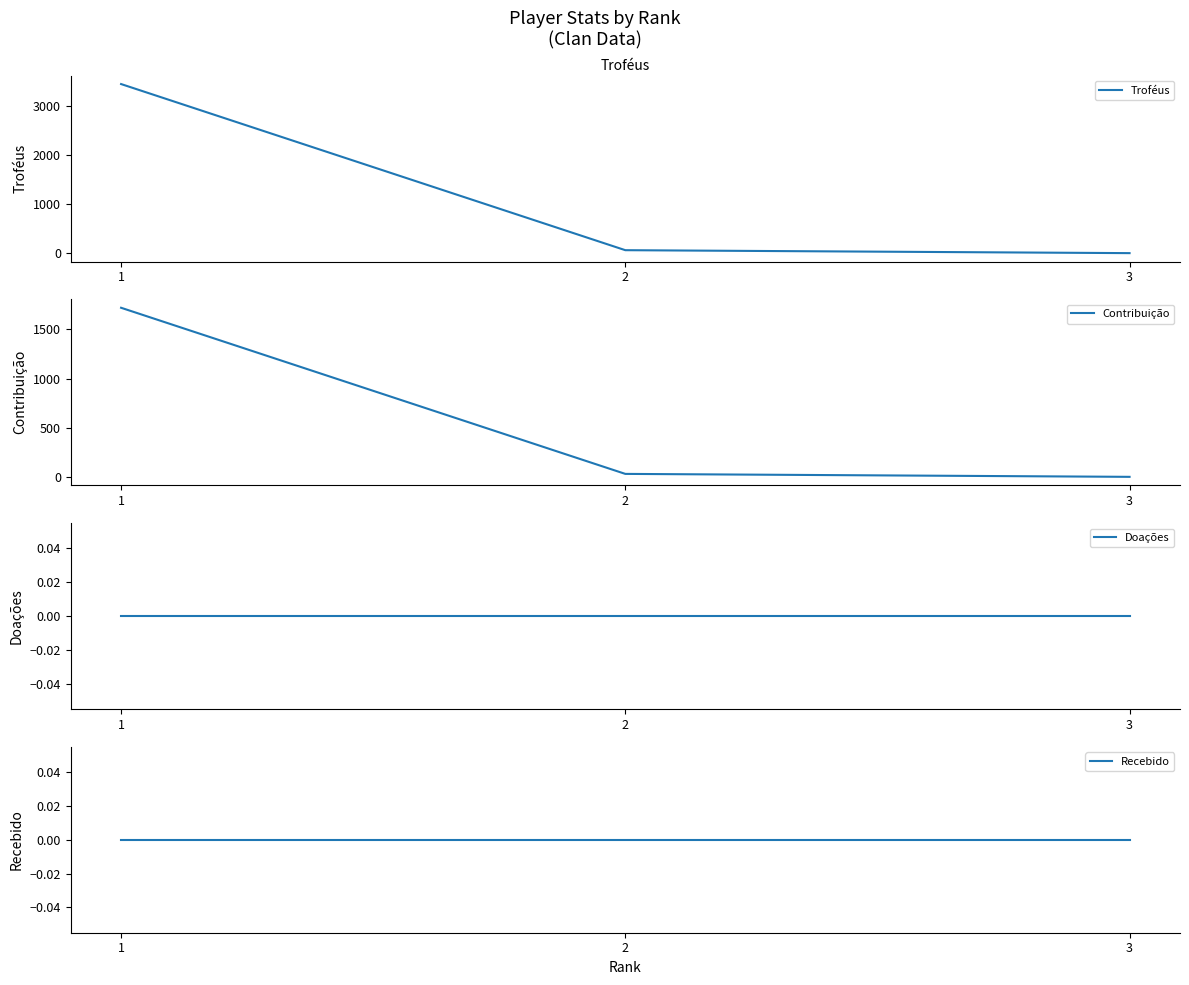

Does the chart have visible grid lines?

No